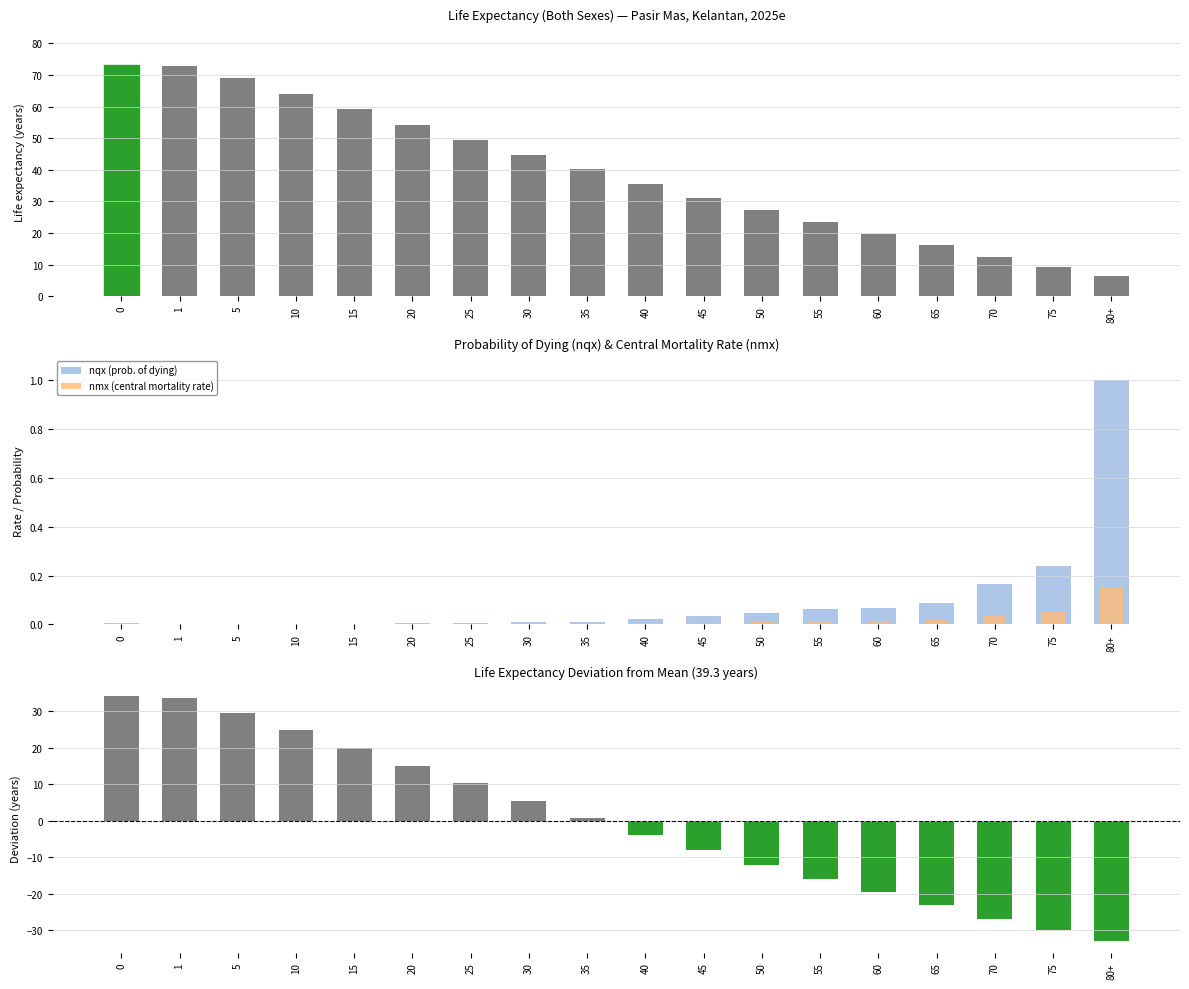

What position from the left is 80+?

18